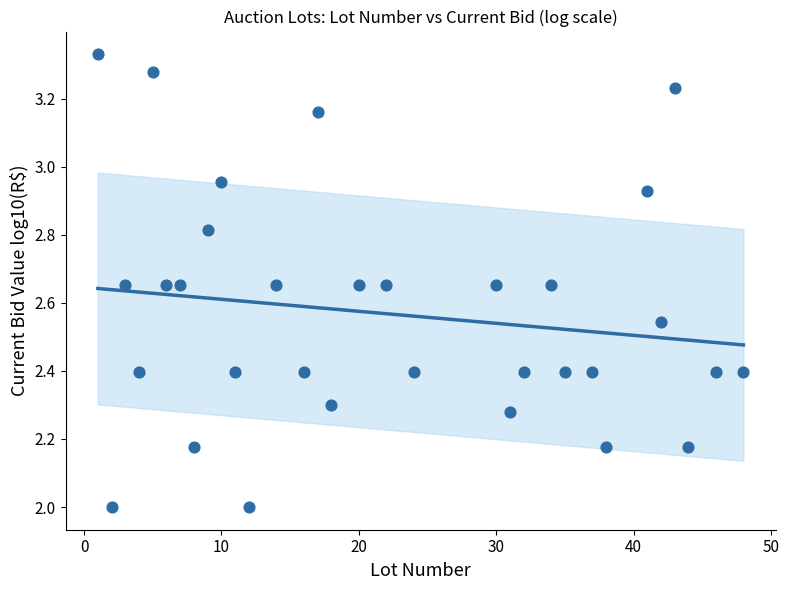

What is the range of Y values (max minus min)?

1.3